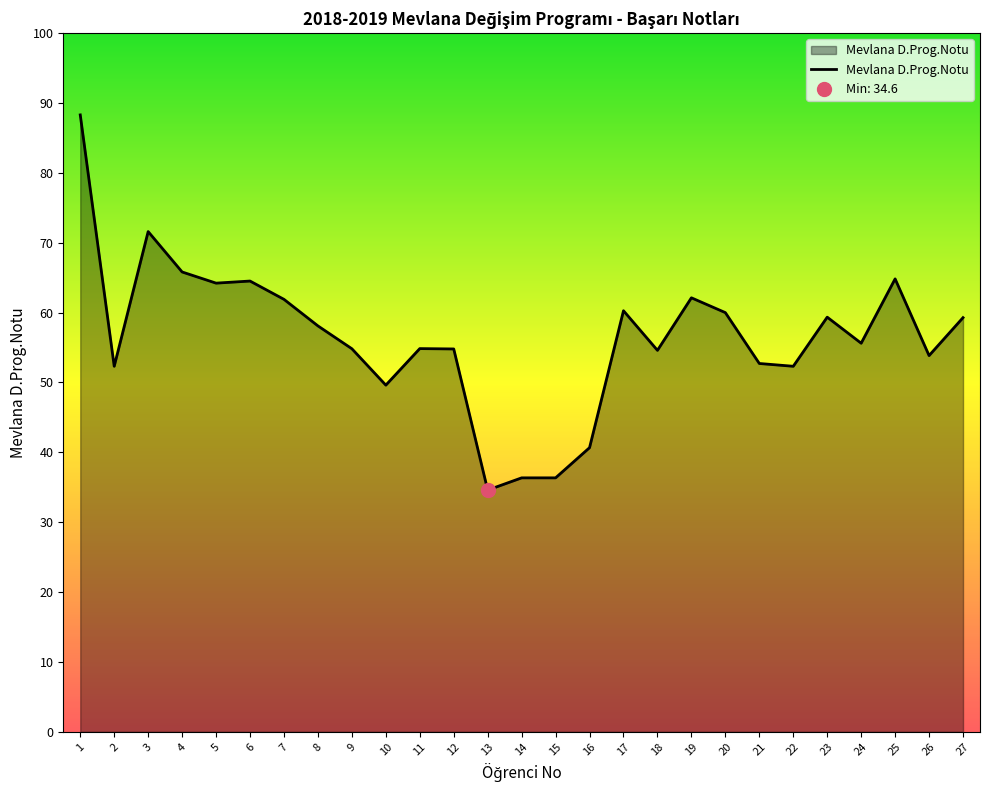

Does the chart have visible grid lines?

No